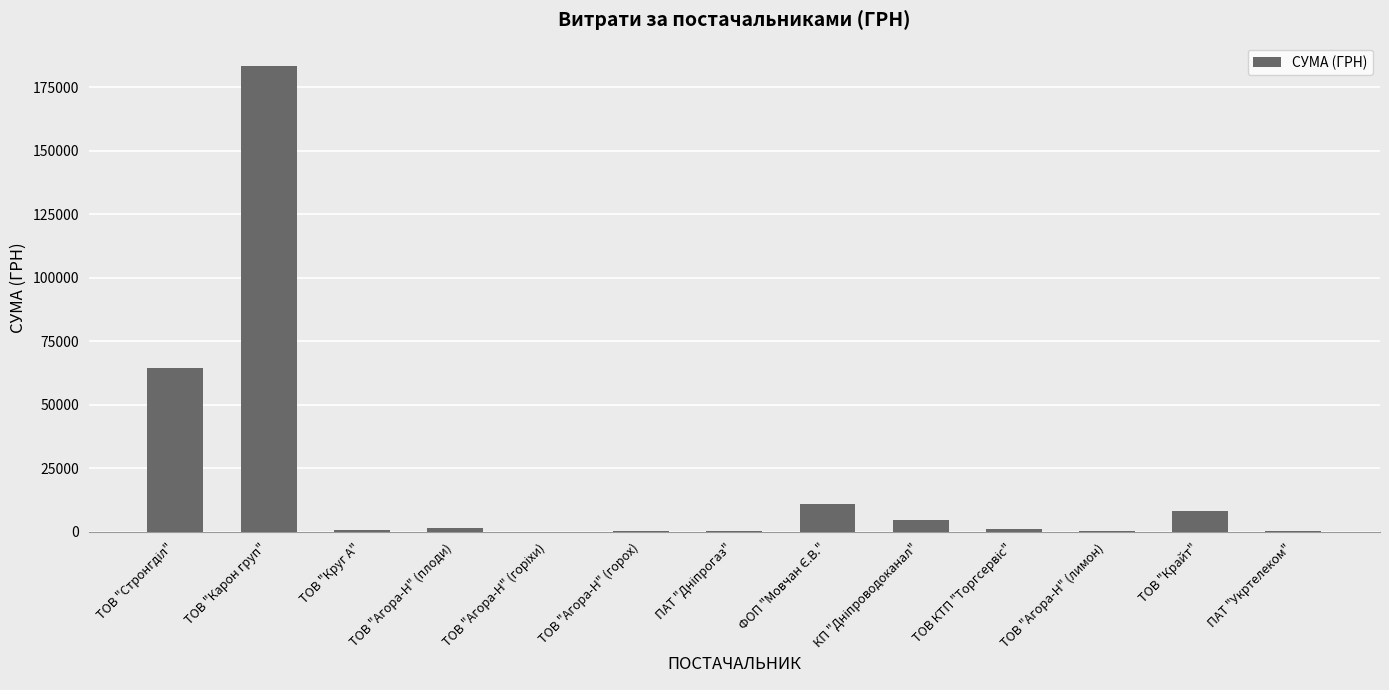

What is the sum of all values?

275839.6